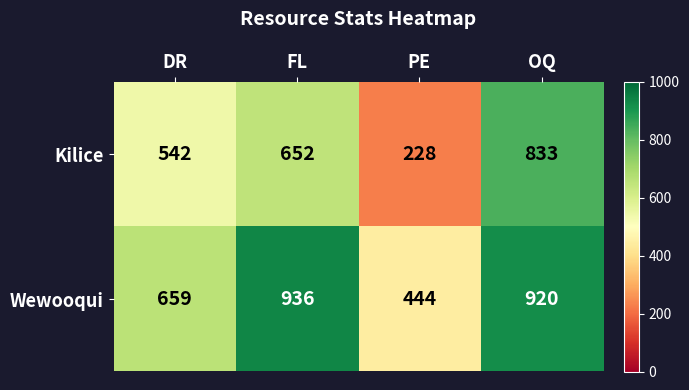

The Wewooqui series shows 444 at PE. True or false?

True